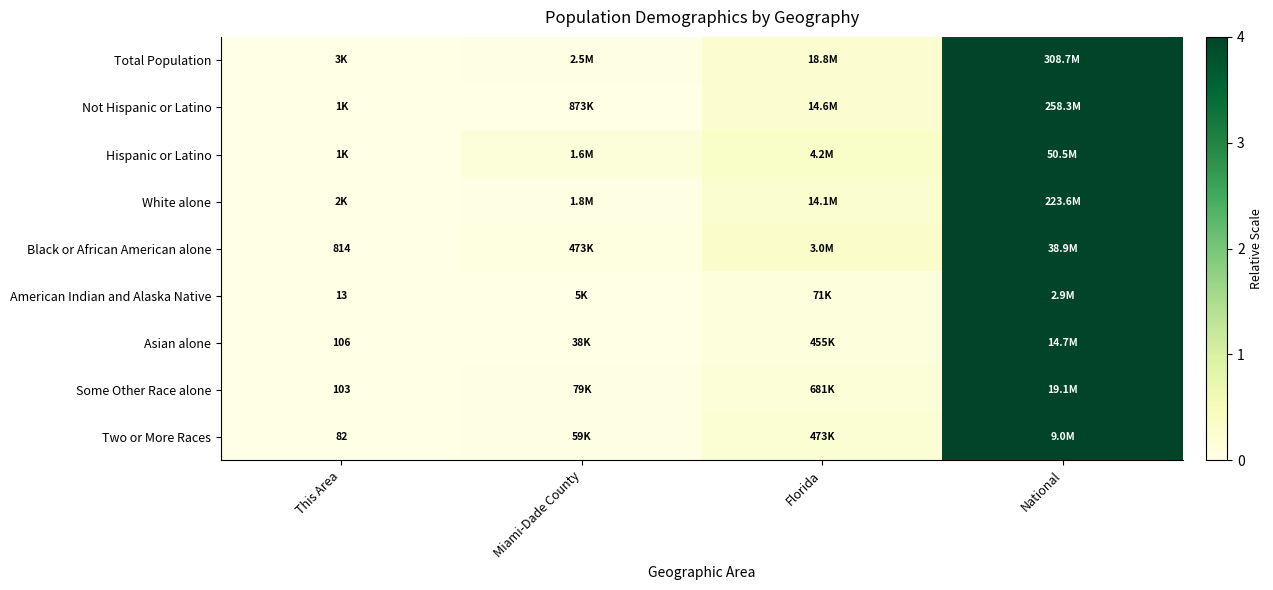

The value of Total Population at Florida is 0.4. True or false?

False